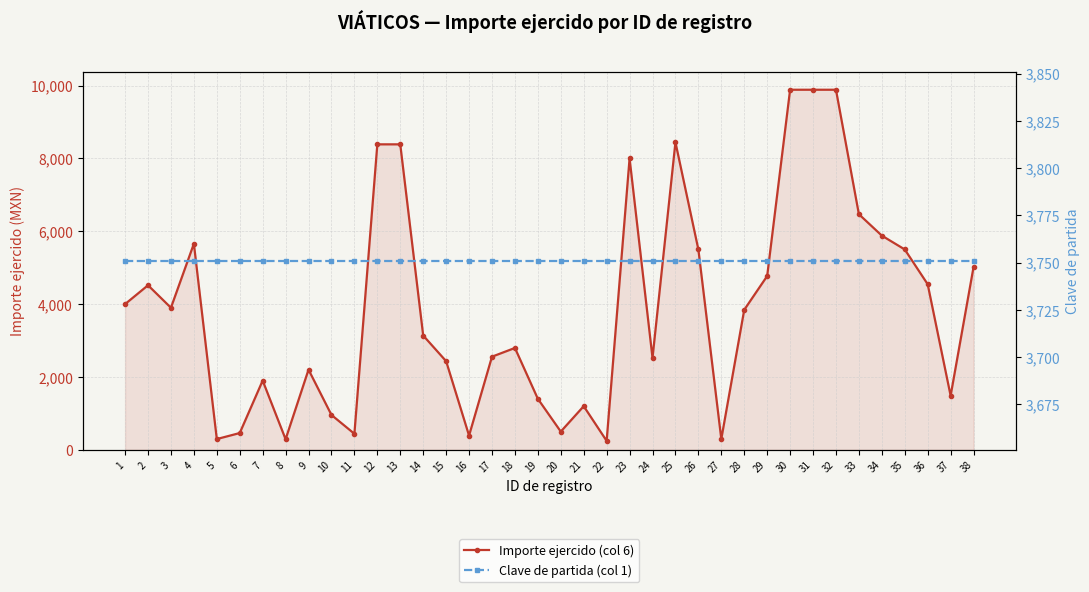

What is the maximum value for Clave de partida (col 1)?

3751.0